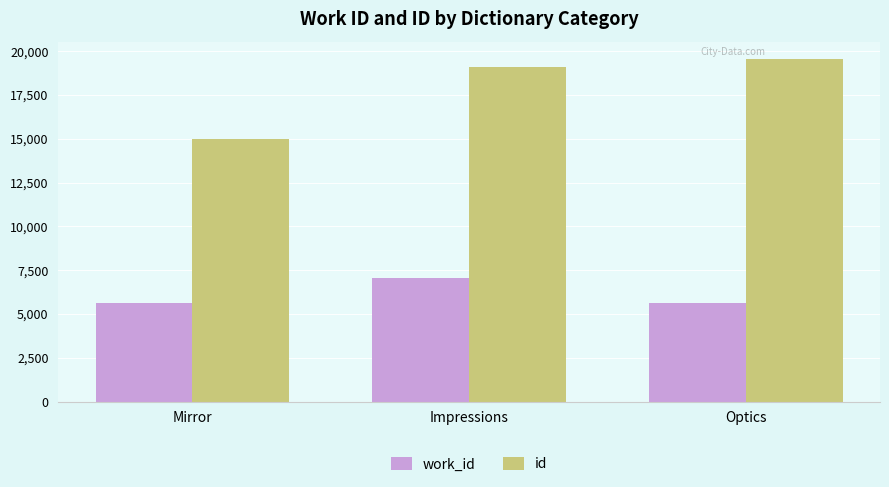

The value of id at Optics is 19569. True or false?

True